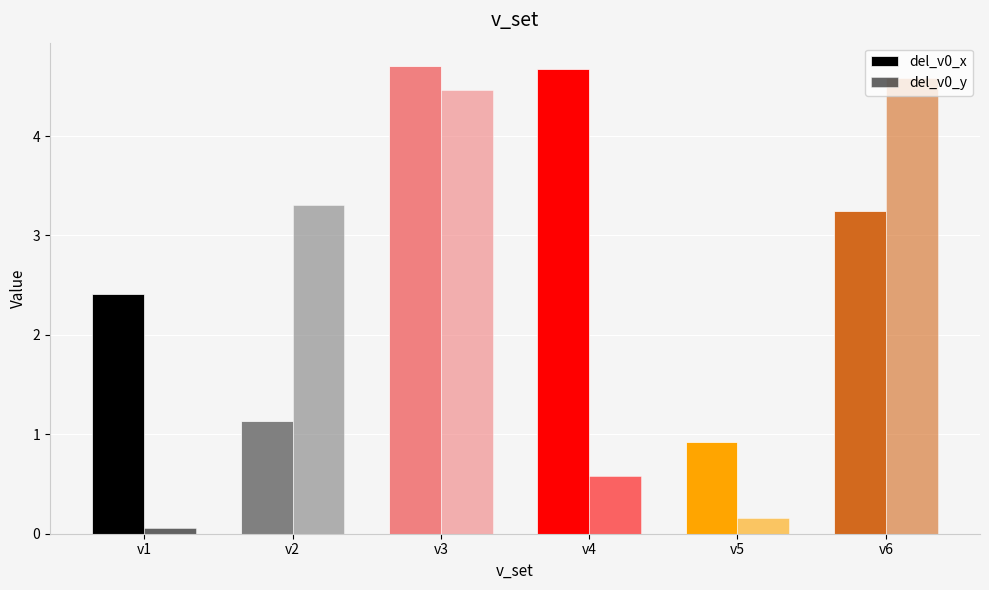

What is the sum of all del_v0_x values?

17.1